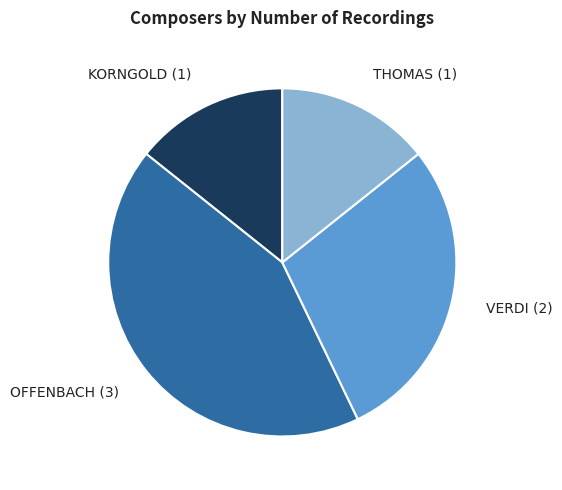

Is the sum of THOMAS (1) and KORNGOLD (1) greater than half?

No